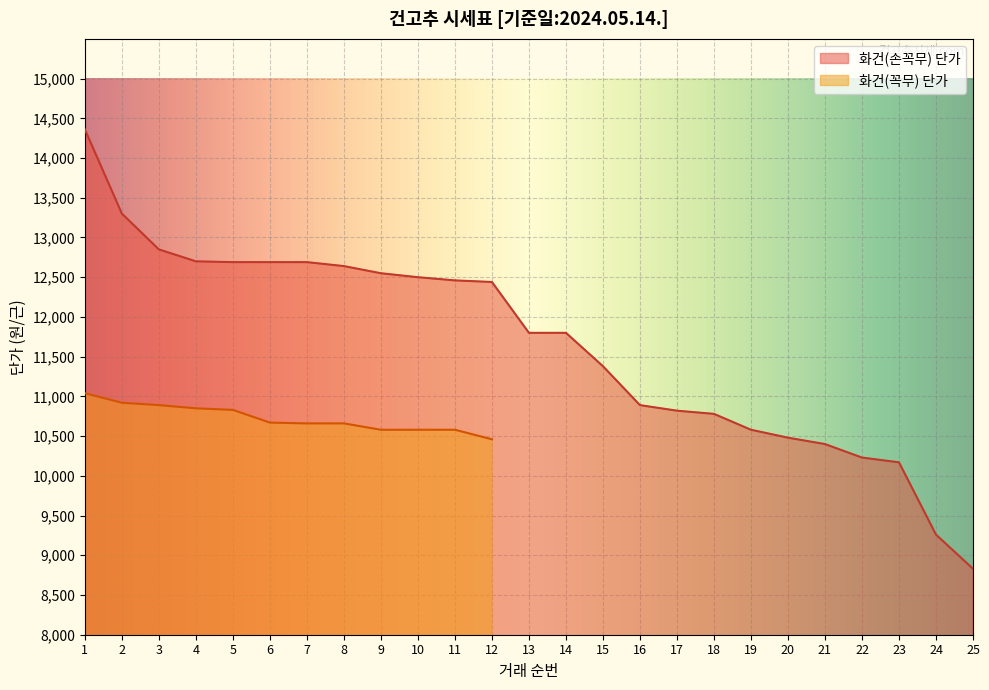

Read the value at 5.

12690